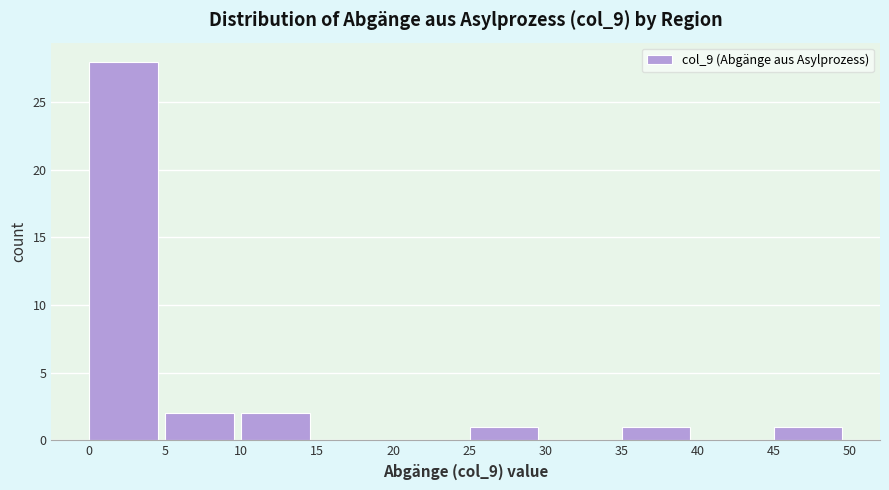

Reading left to right, list every bar in this chart as the range it spans on the x-axis followed by its height. The values are not printed on the chart, so give them approximately, as read against the axis.

0 to 5: 28
5 to 10: 2
10 to 15: 2
15 to 20: 0
20 to 25: 0
25 to 30: 1
30 to 35: 0
35 to 40: 1
40 to 45: 0
45 to 50: 1